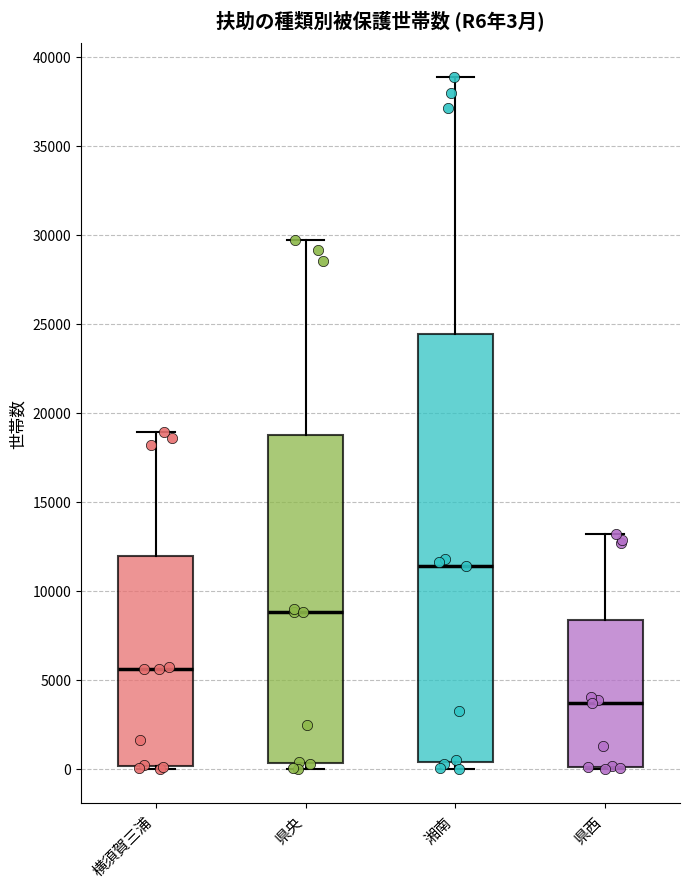

Which box's median line is the highest?

湘南